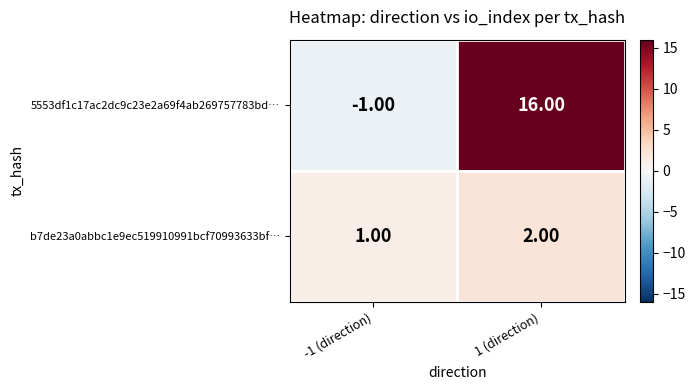

What is the sum of all b7de23a0abbc1e9ec519910991bcf70993633bf… values?

3